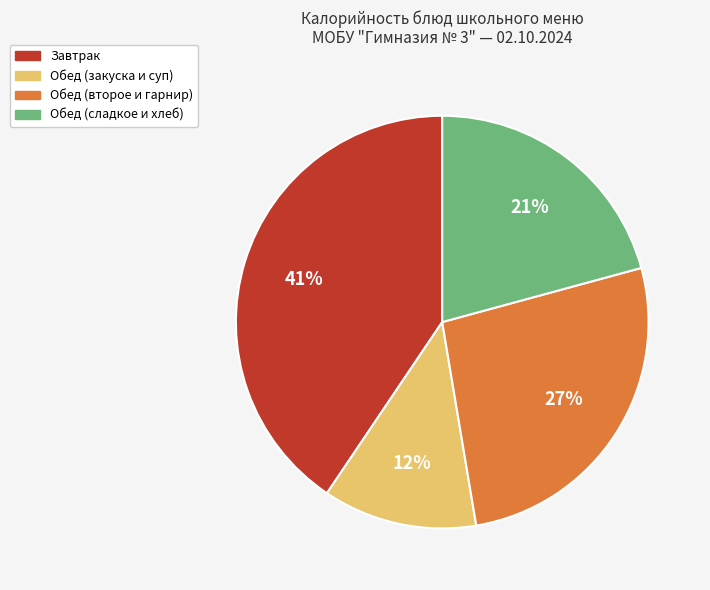

Does any single category account for the majority?

No